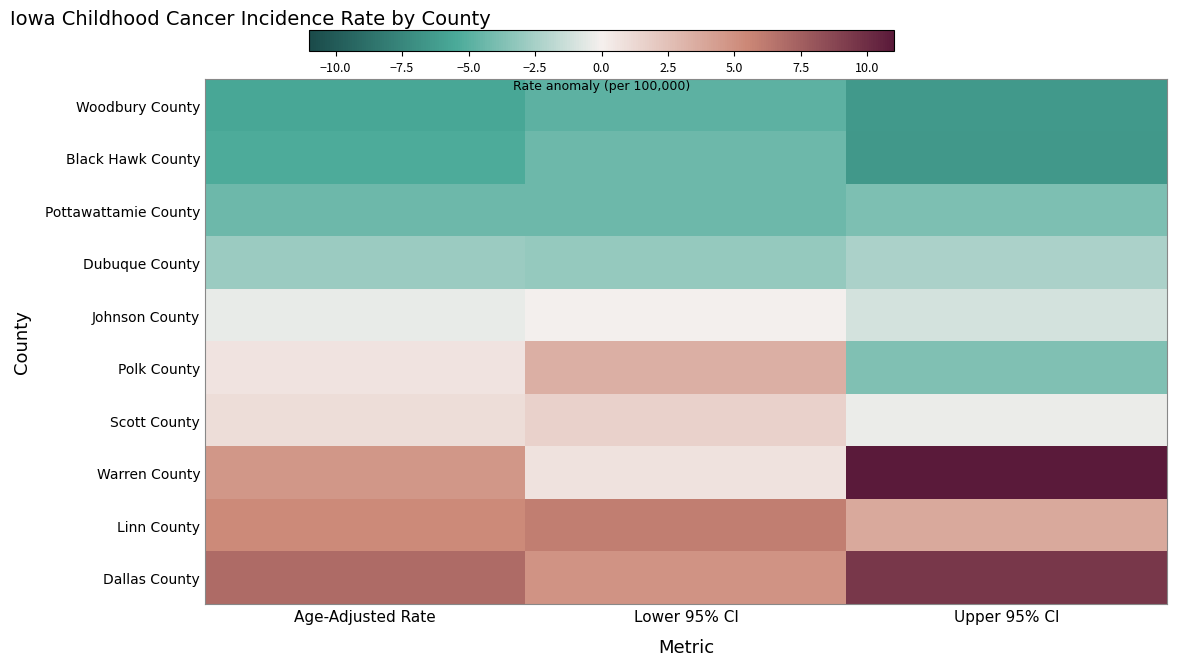

Which series changed the most between Age-Adjusted Rate and Lower 95% CI?

Warren County